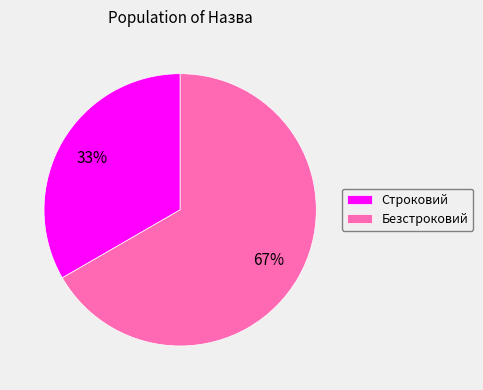

To the nearest percent, what is the combined percentage of Строковий and Безстроковий?

100%